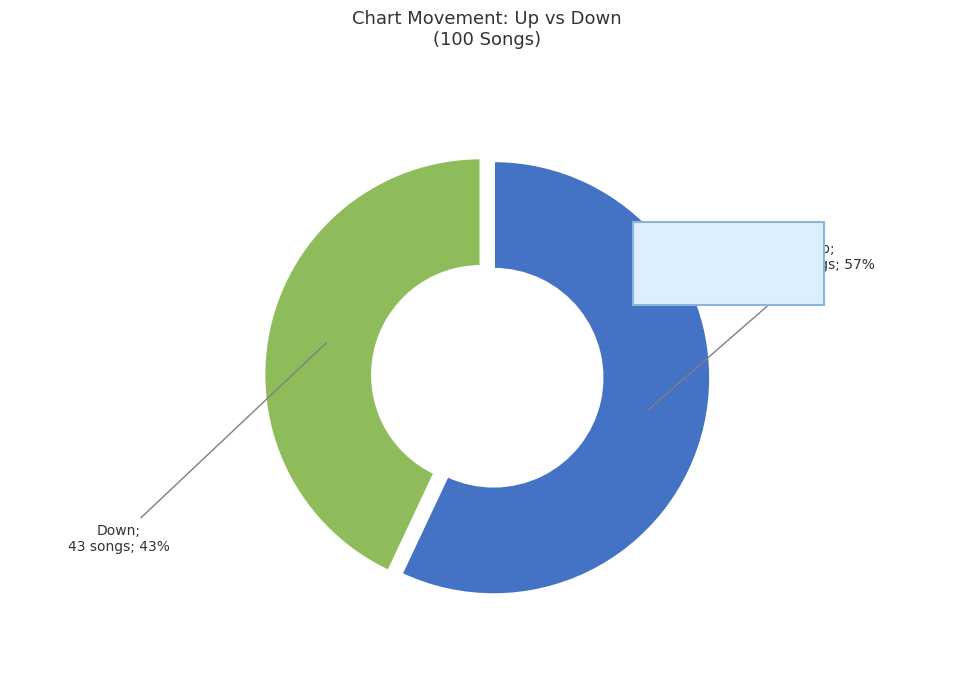

How many segments does this pie chart have?

2